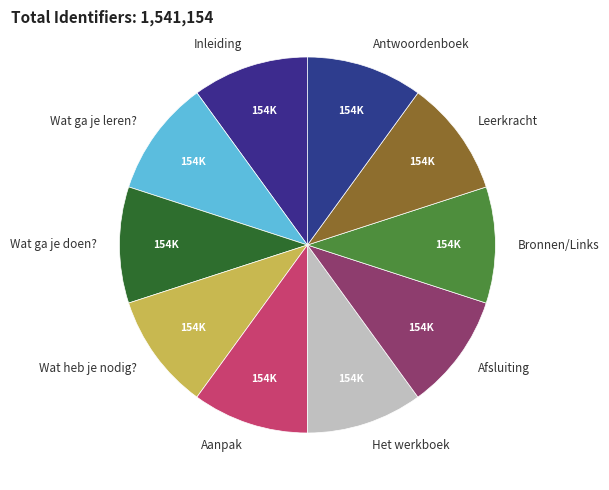

Does any single category account for the majority?

No